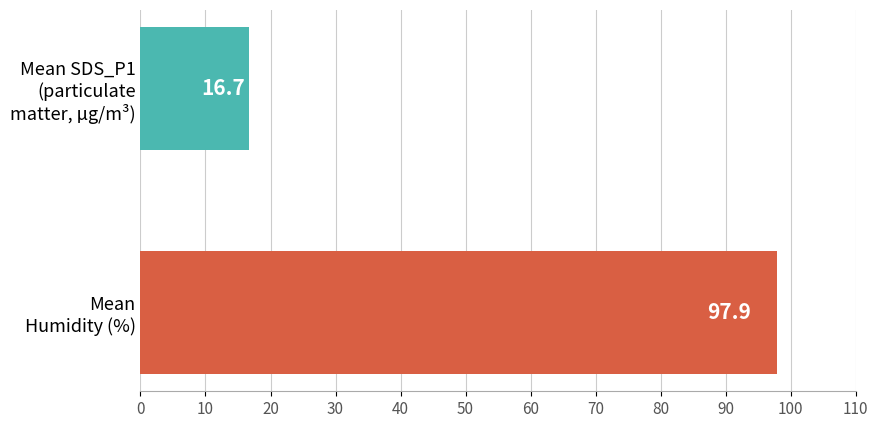

Count the number of categories in the chart.

2